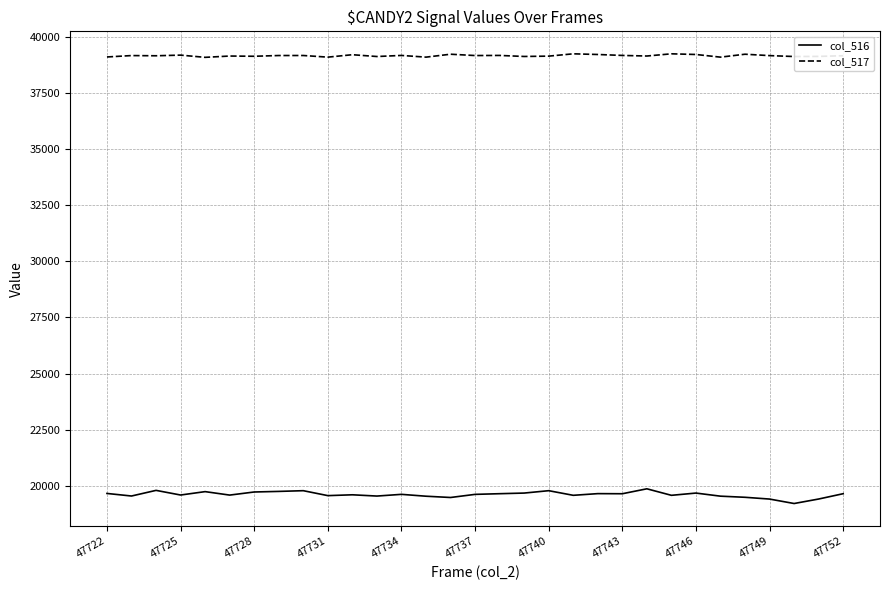

True or false: col_517 and col_516 cross at least once.

False